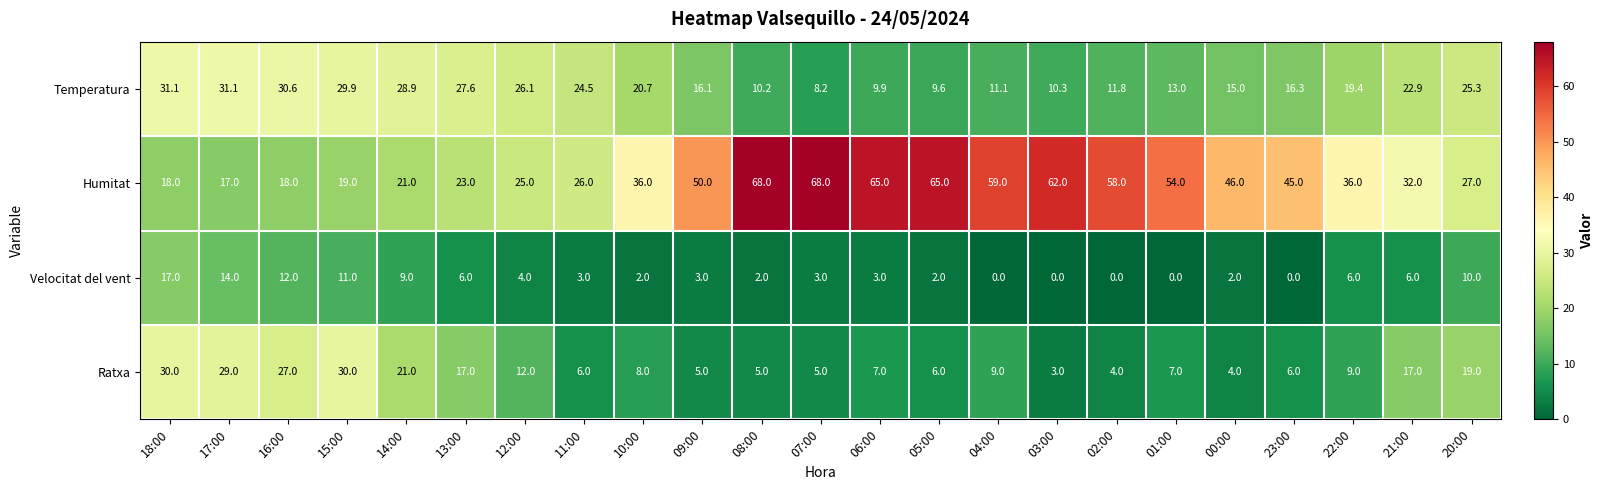

What is the difference between the maximum and minimum values in the Humitat series?

51.0